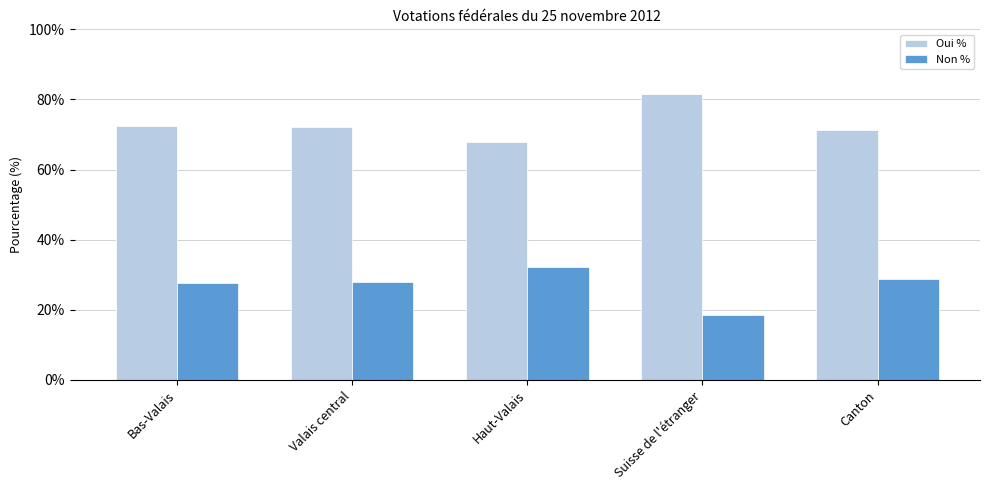

What is the difference between the Non % values at Haut-Valais and Canton?

3.5